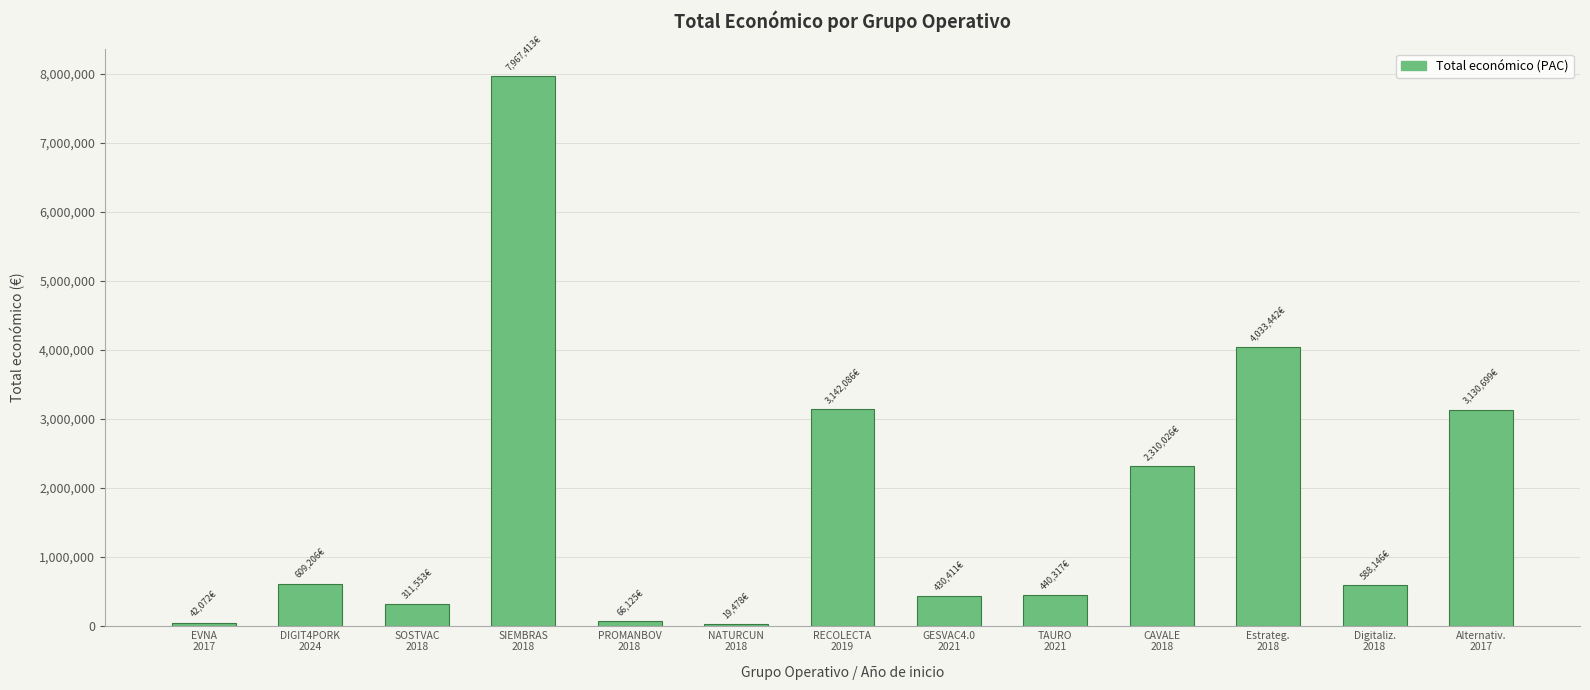

Which label corresponds to the largest value in the chart?

SIEMBRAS
2018